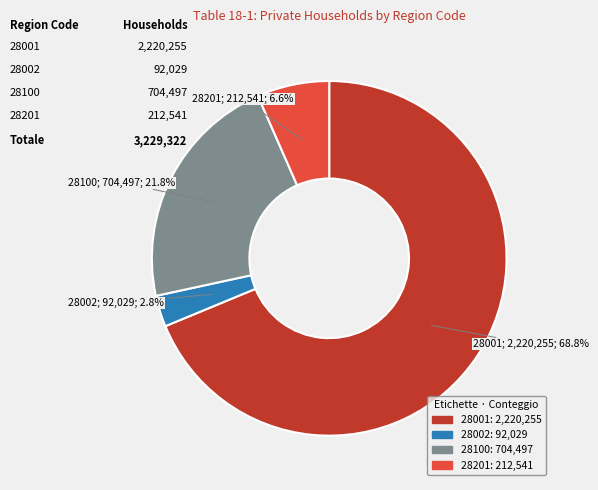

Is 28201 the majority of the pie?

No